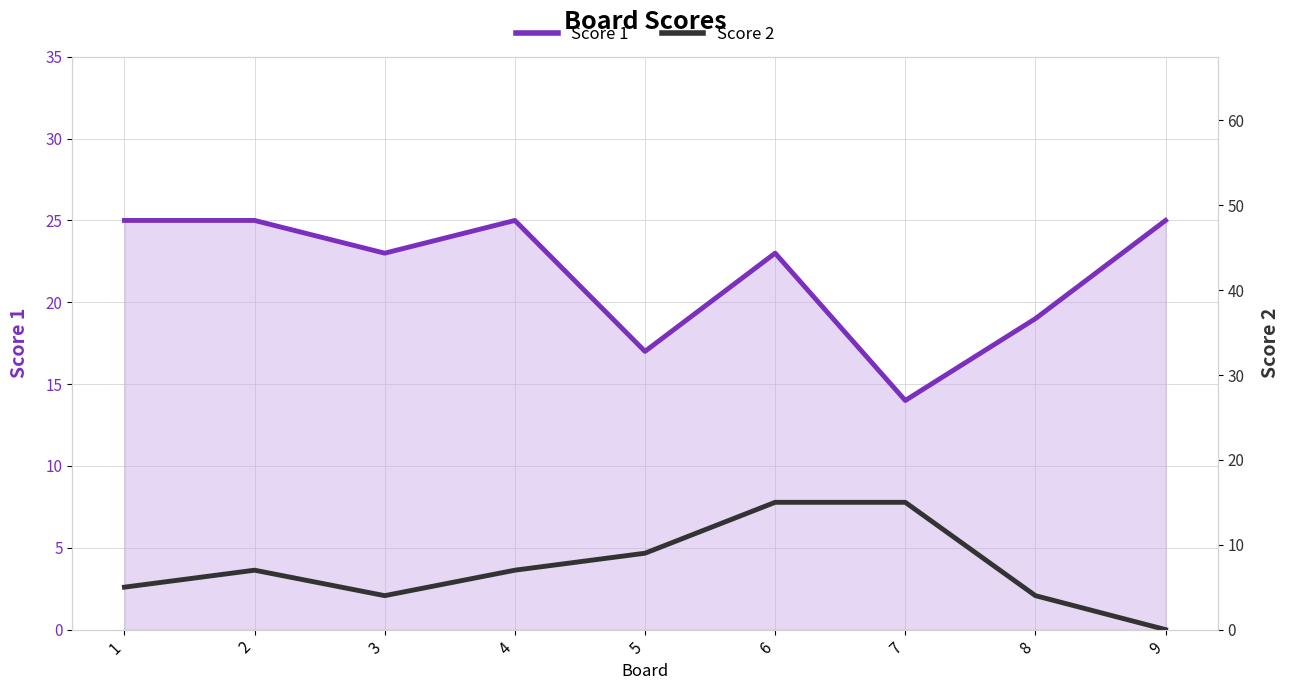

Which series has the largest total across all categories?

Score 1